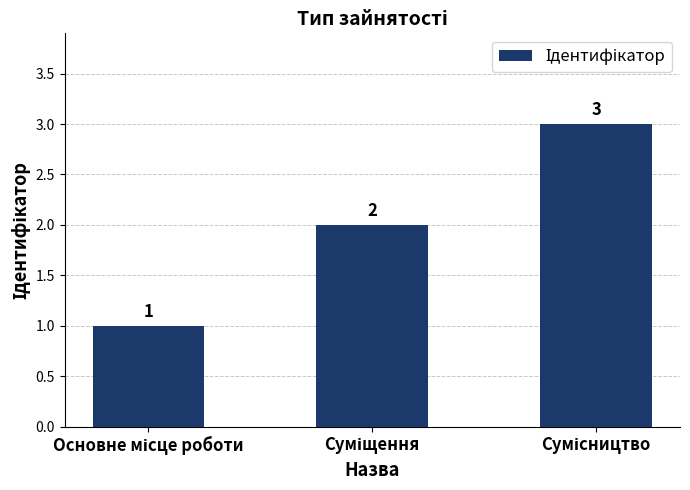

What is the value of the 1st bar from the left?

1